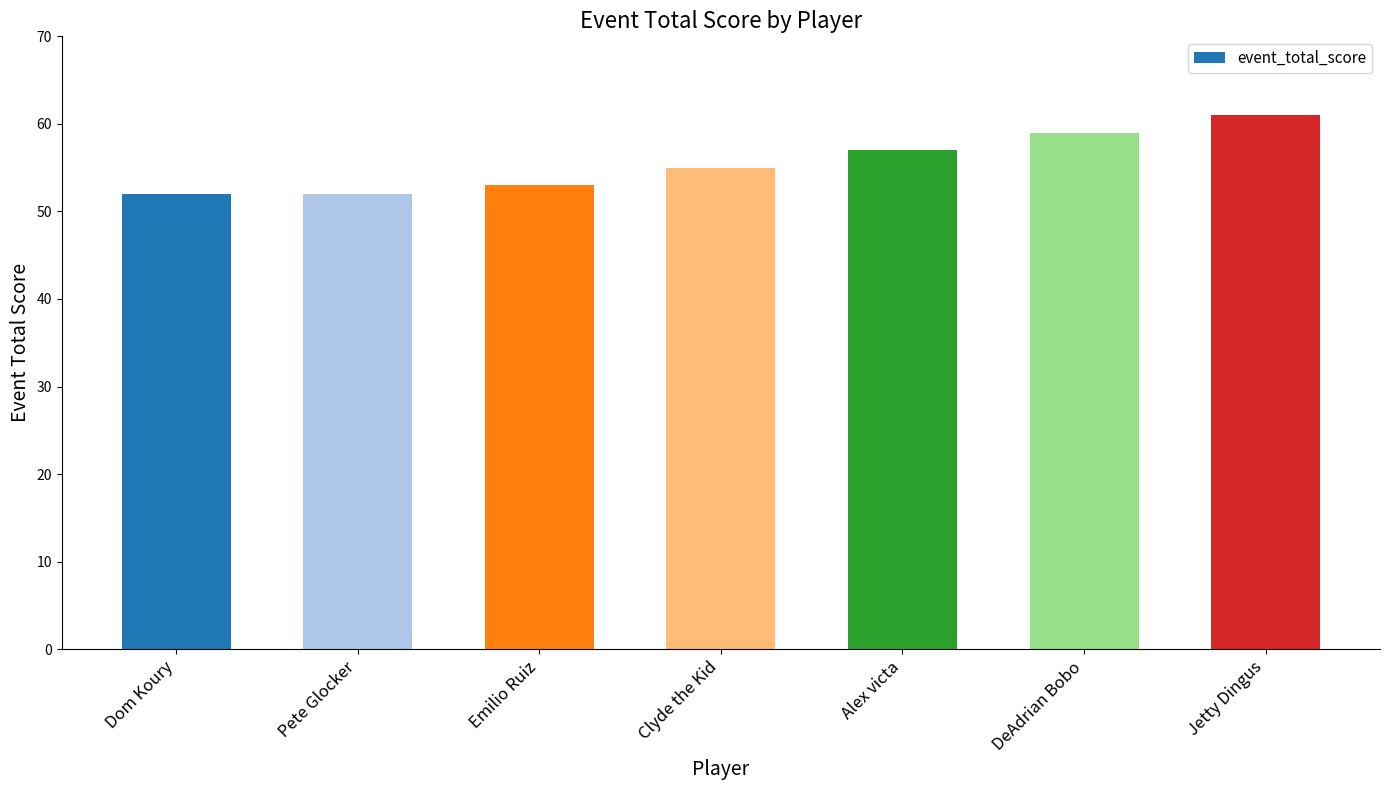

What is the sum of all values?

389